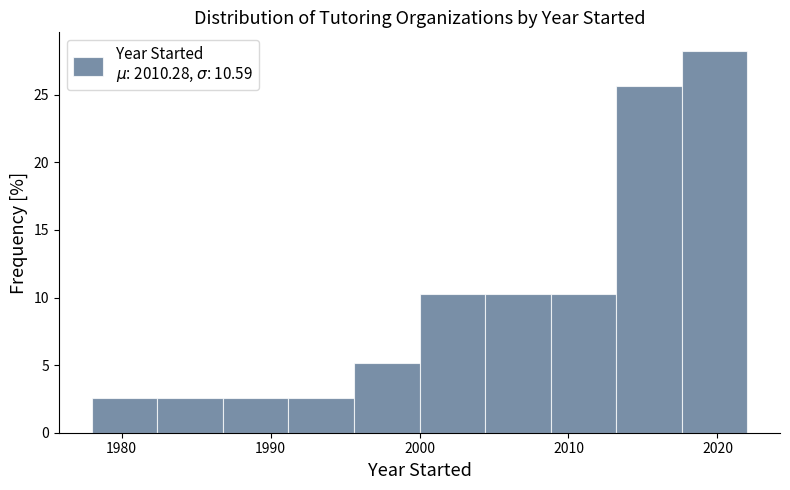

Reading left to right, transcribe this chart: for each bar, give the range it covers on the x-axis and its height. Neither the bar edges nor the heights are printed on the chart, so give them approximately, as read against the axes.

1978.0 to 1982.4: 2.5
1982.4 to 1986.8: 2.5
1986.8 to 1991.2: 2.5
1991.2 to 1995.6: 2.5
1995.6 to 2000.0: 5.0
2000.0 to 2004.4: 10.5
2004.4 to 2008.8: 10.5
2008.8 to 2013.2: 10.5
2013.2 to 2017.6: 25.5
2017.6 to 2022.0: 28.0